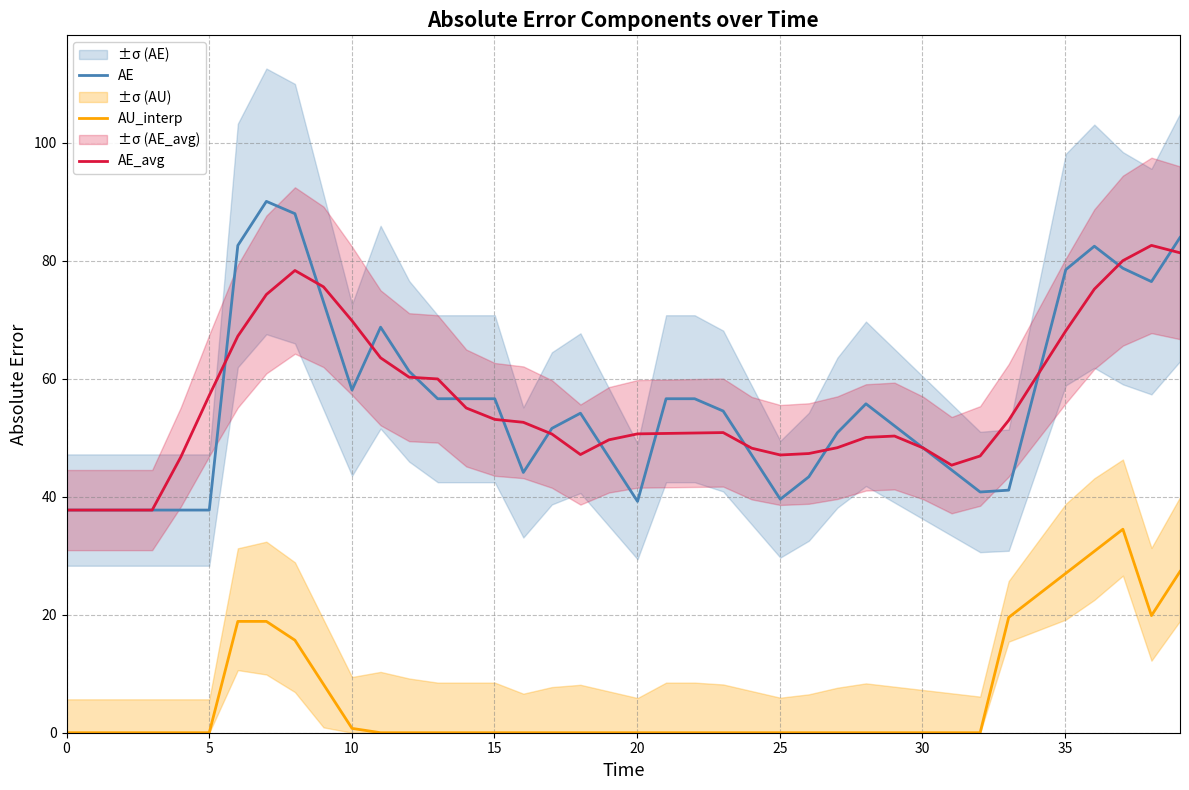

What is the sum of all AE_avg values?

2247.4